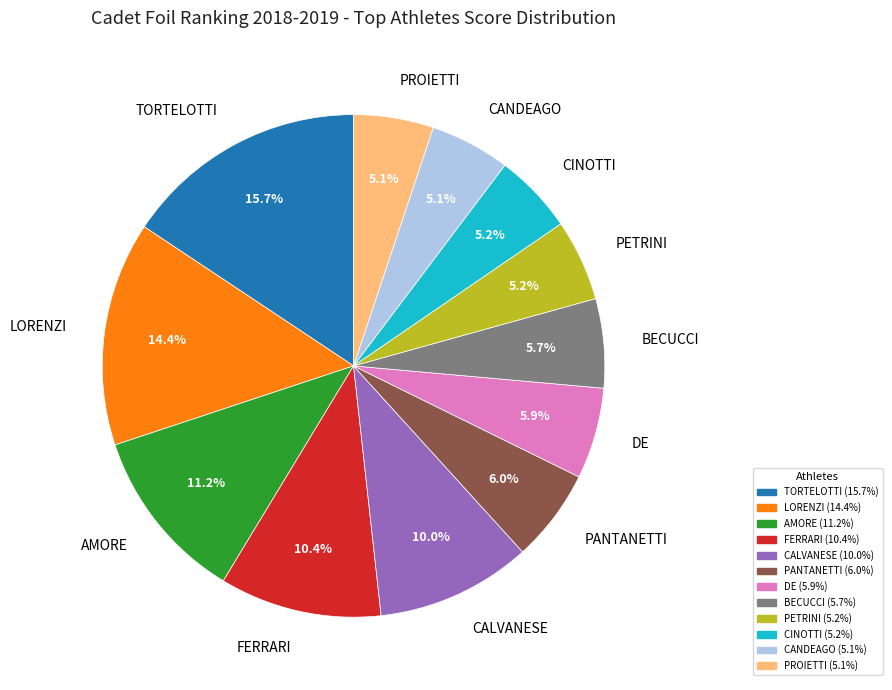

Count the number of slices in the pie.

12